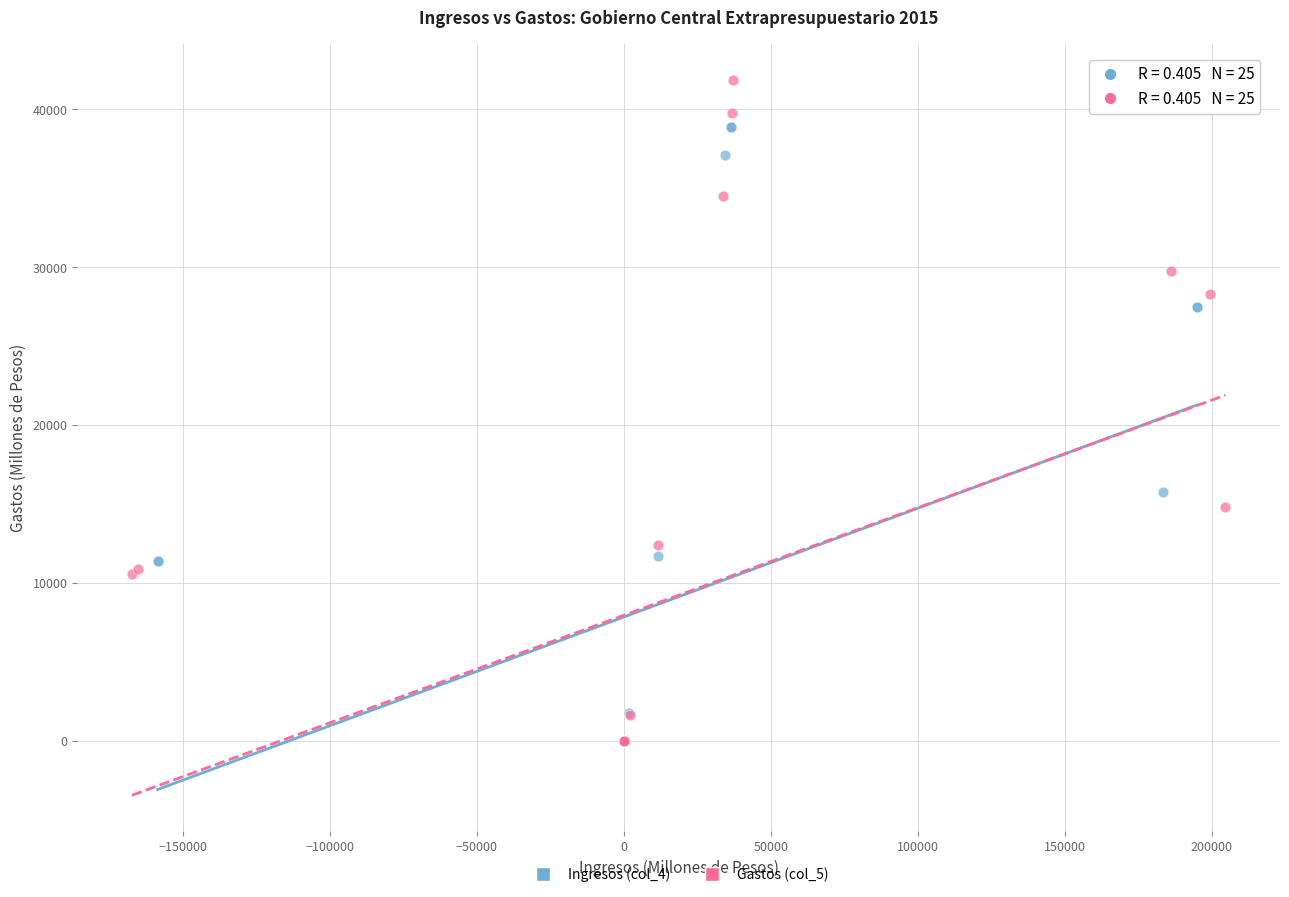

Which series has the widest spread of Y values?

Gastos (col_5)